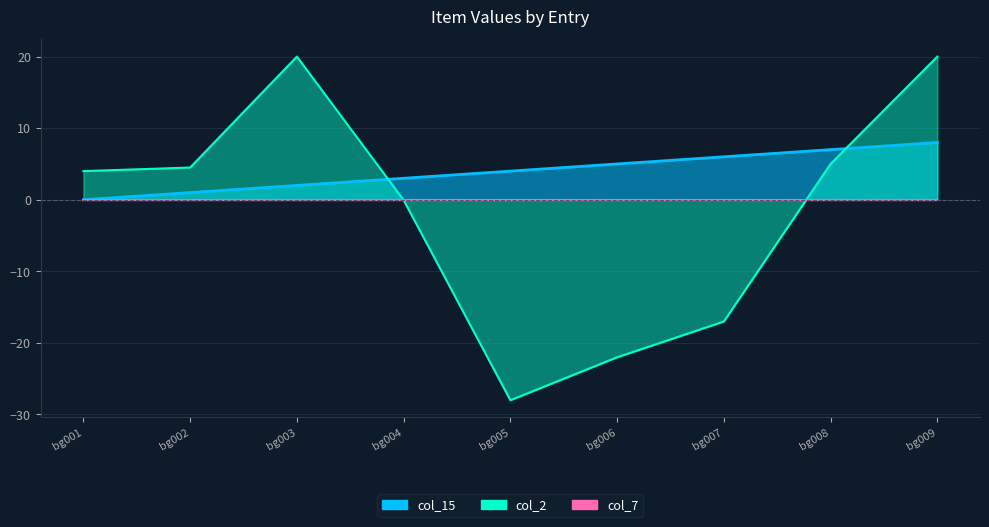

What is the greatest value displayed?

20.0